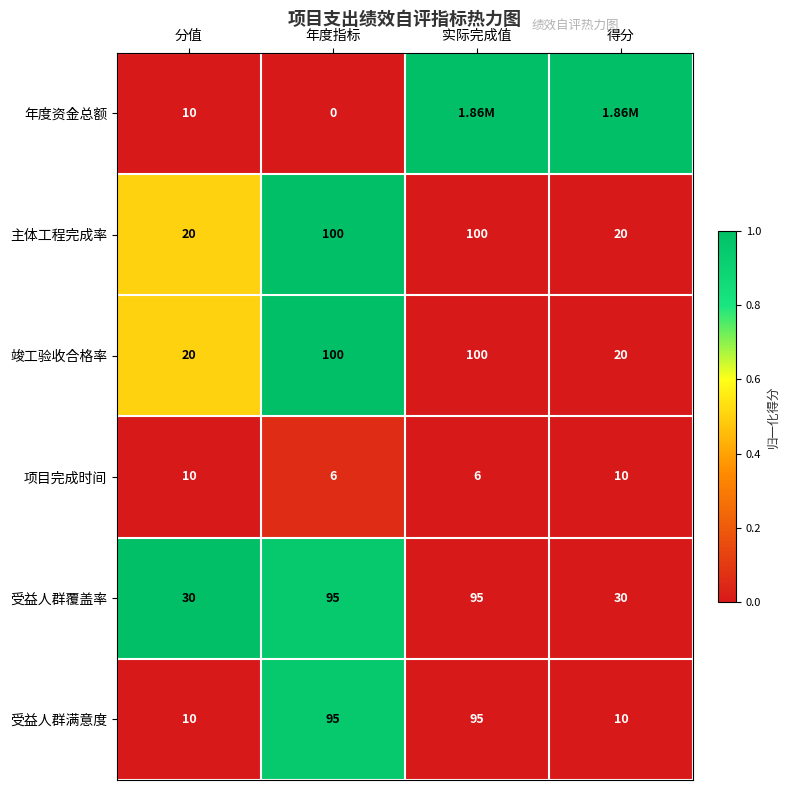

What is the difference between the highest and lowest values at 分值?

20